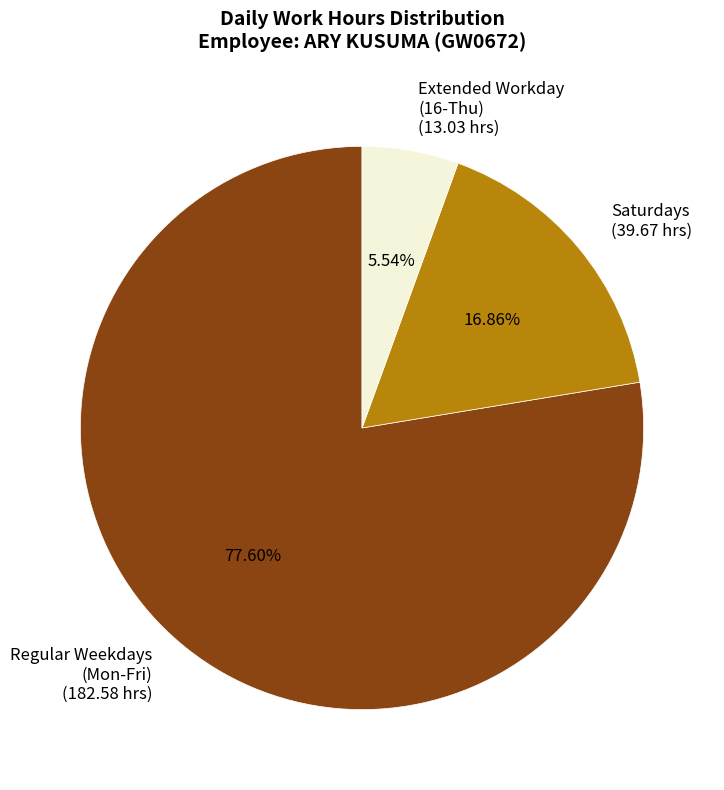

Which slice is the smallest?

Extended Workday (16-Thu)